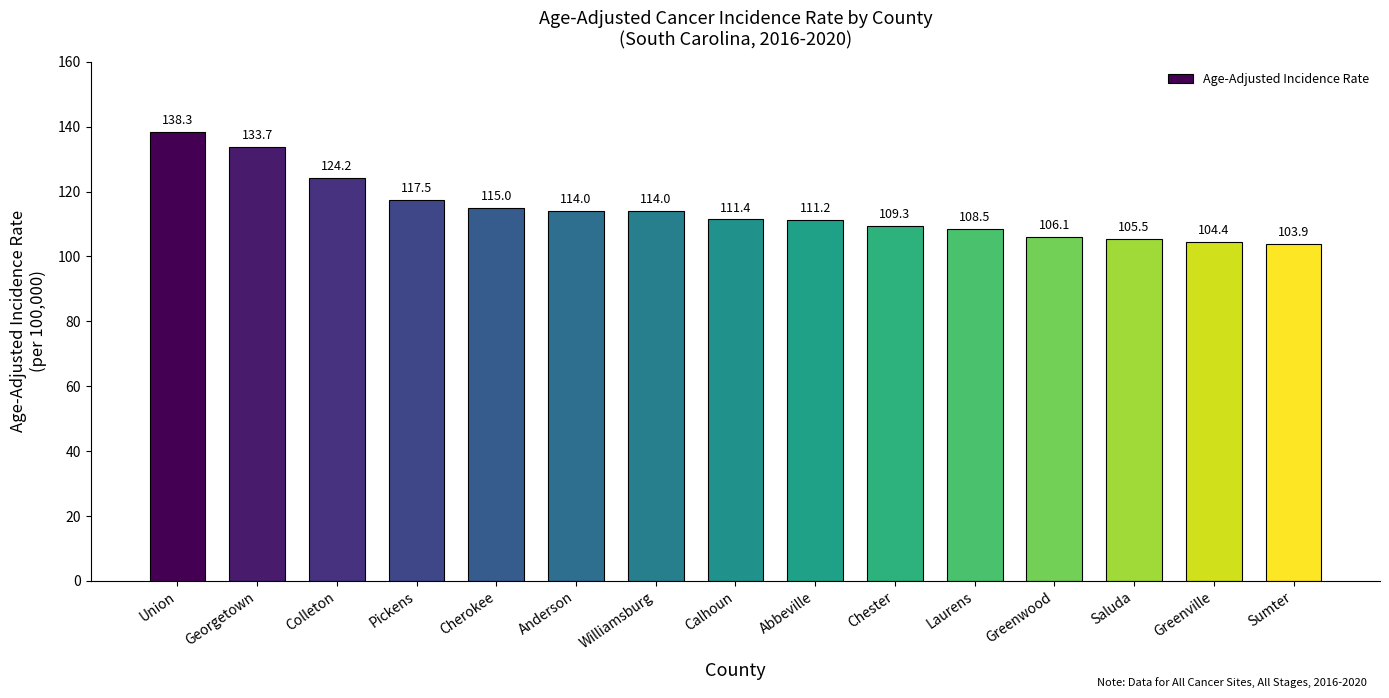

Read the value at Abbeville.

111.2